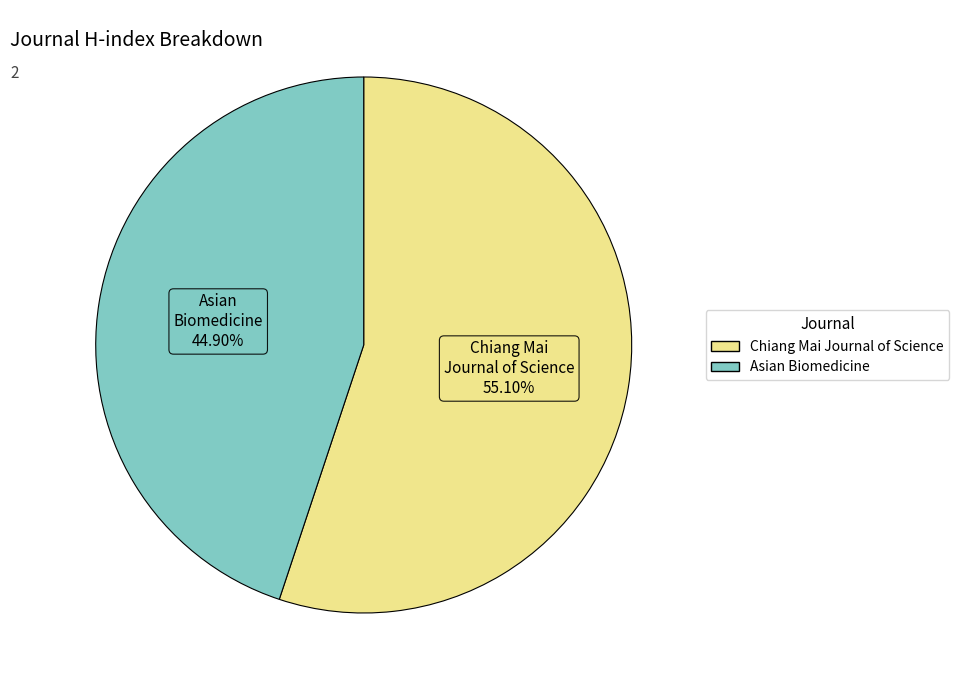

Is Chiang Mai Journal of Science the majority of the pie?

Yes